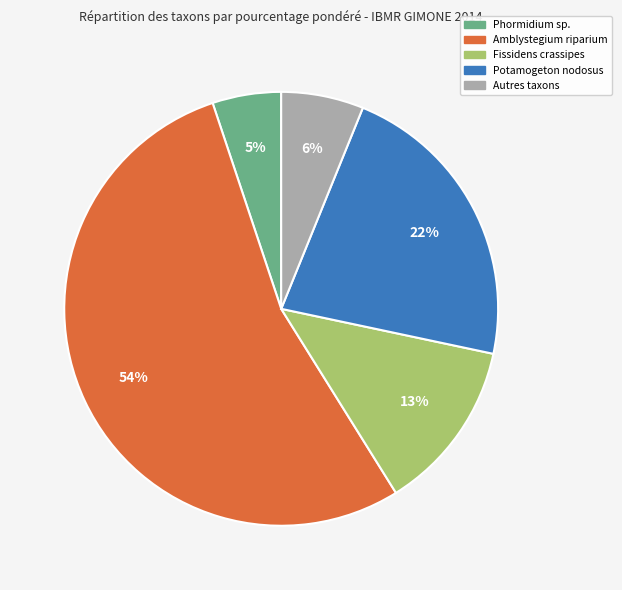

Is there any slice that represents more than half of the pie?

Yes